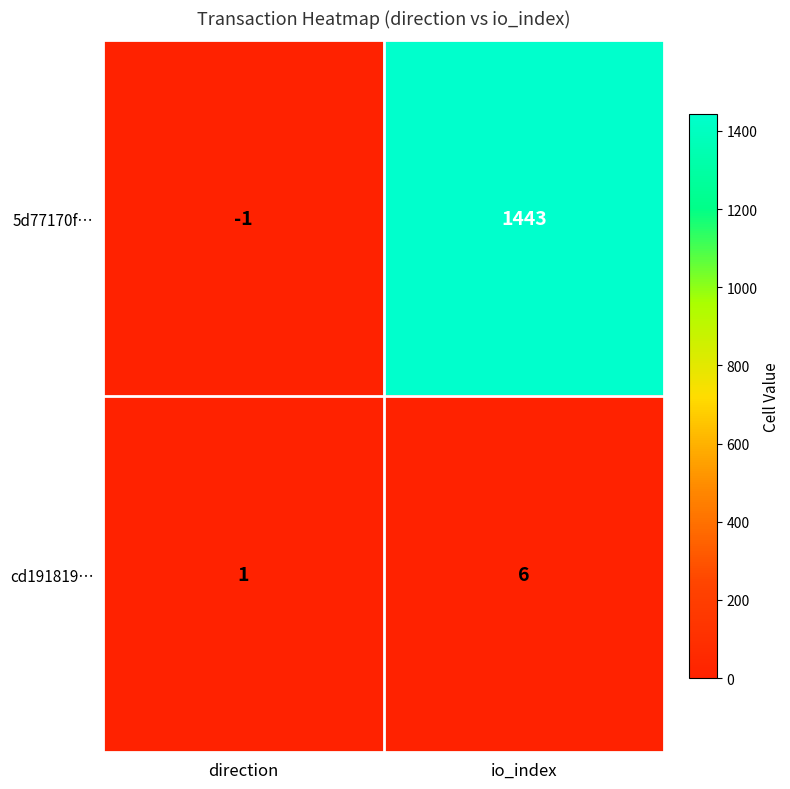

Reading left to right, what are all the values shown in this chart?

5d77170f…: -1	1443
cd191819…: 1	6